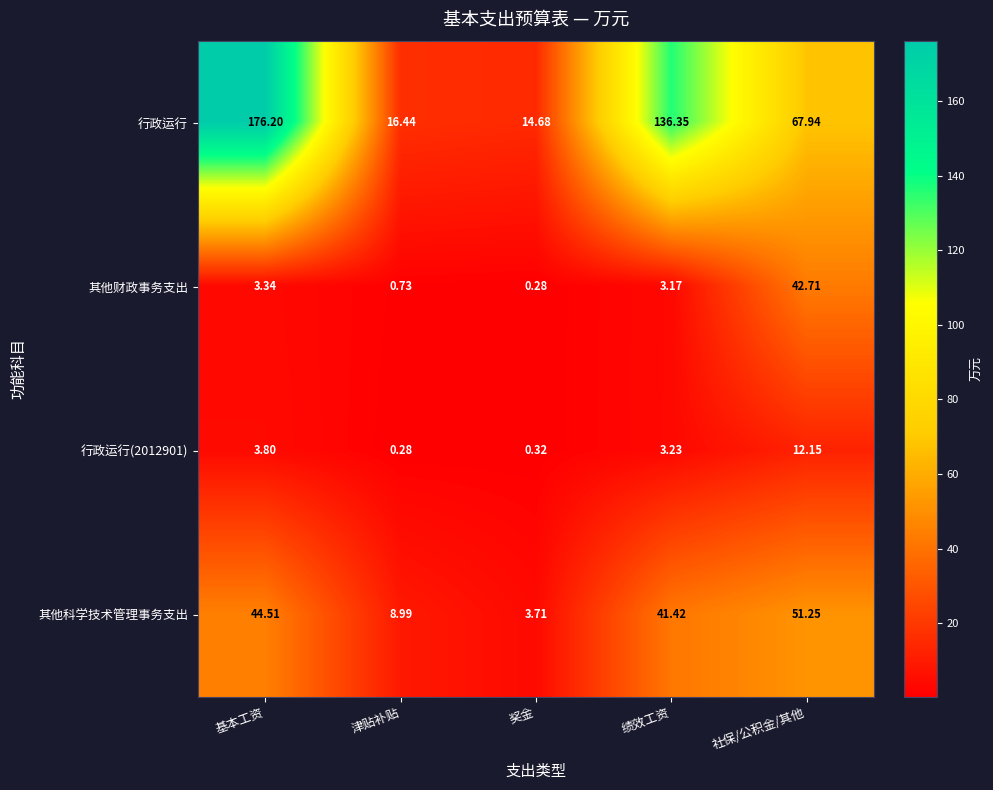

Where is 行政运行(2012901) nearest to the value 6?

基本工资